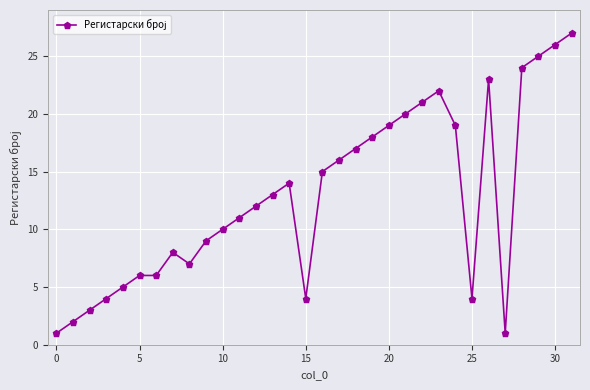

True or false: the data has more than 2 interior local peaks.

True